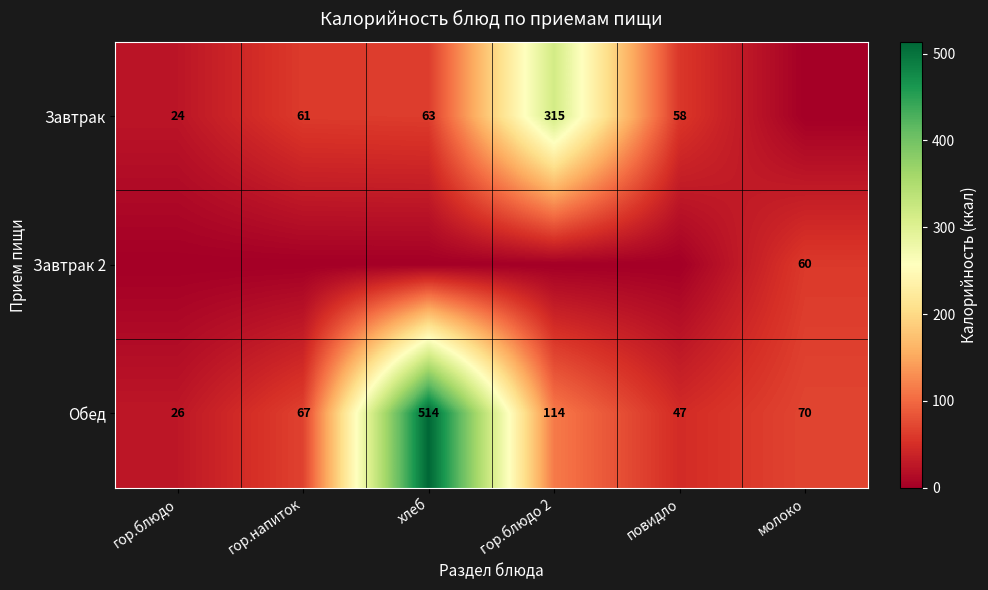

True or false: Обед has a value of 181 at гор.блюдо 2.

False